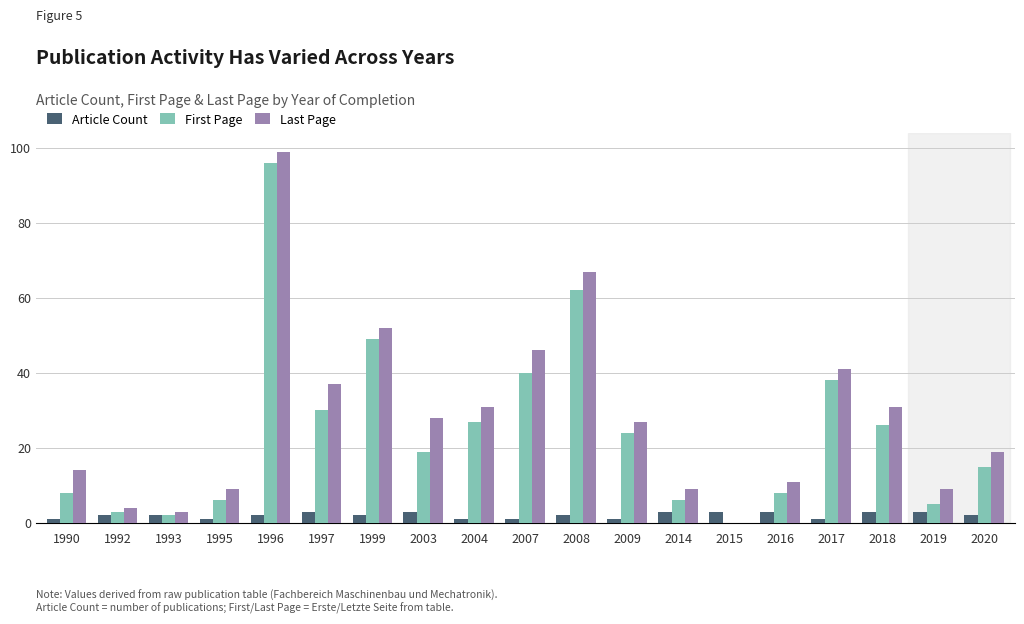

What are all the series names shown in the legend?

Article Count, First Page, Last Page